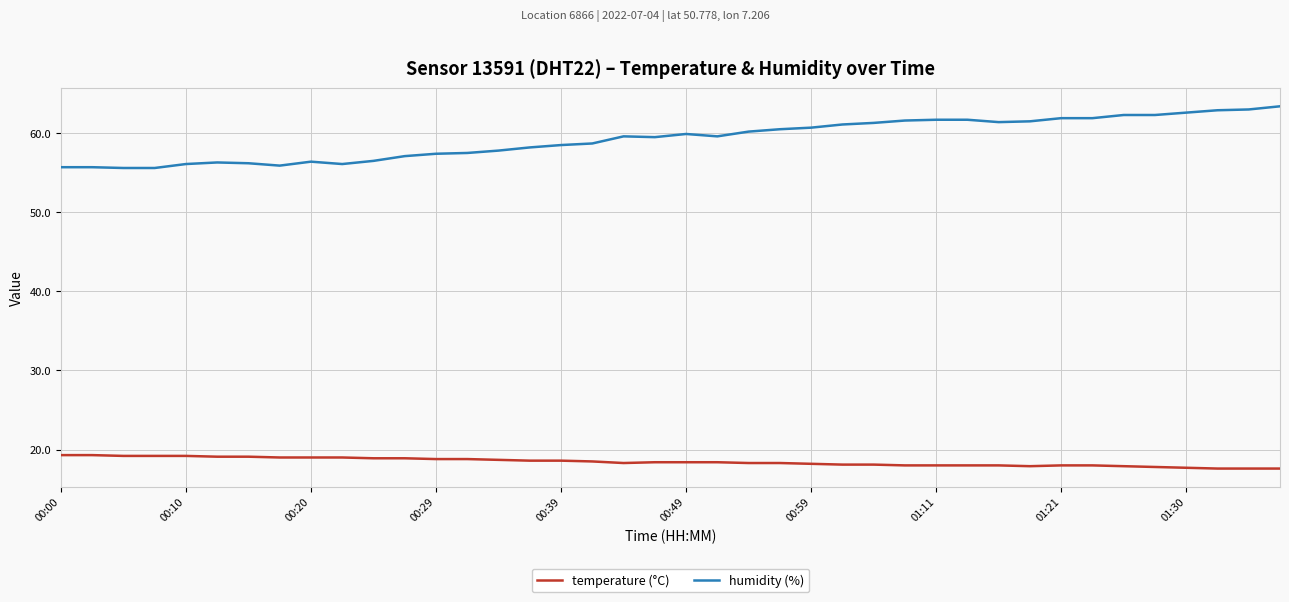

True or false: temperature (°C) and humidity (%) intersect in this chart.

False